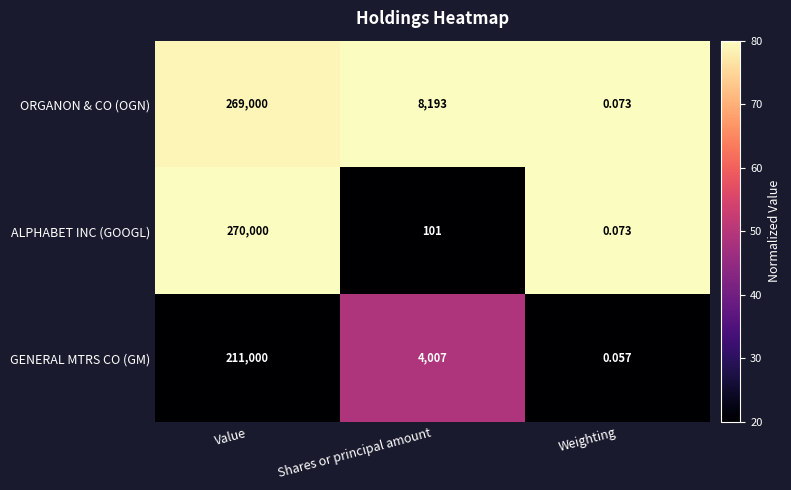

At which category does the chart reach its minimum across all series?

Weighting